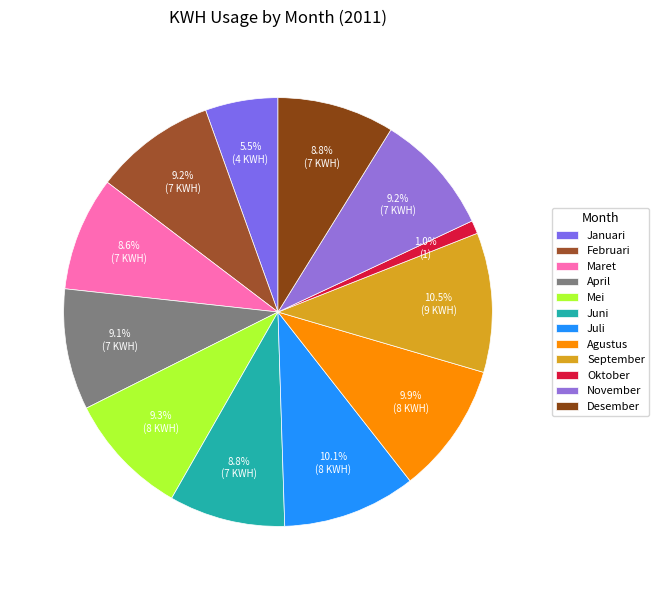

How many slices are in this pie chart?

12